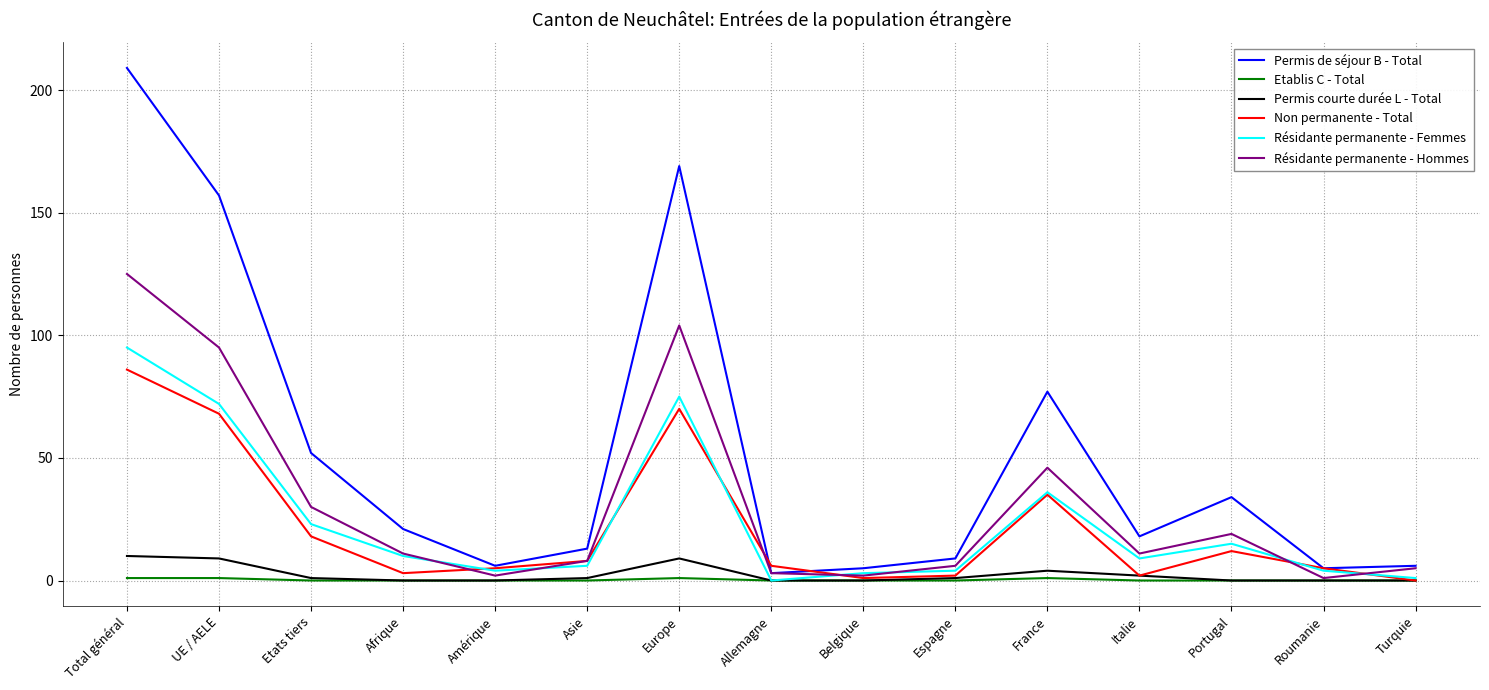

Reading left to right, what are all the values shown in this chart?

Permis de séjour B - Total: Total général=209	UE / AELE=157	Etats tiers=52	Afrique=21	Amérique=6	Asie=13	Europe=169	Allemagne=3	Belgique=5	Espagne=9	France=77	Italie=18	Portugal=34	Roumanie=5	Turquie=6
Etablis C - Total: Total général=1	UE / AELE=1	Etats tiers=0	Afrique=0	Amérique=0	Asie=0	Europe=1	Allemagne=0	Belgique=0	Espagne=0	France=1	Italie=0	Portugal=0	Roumanie=0	Turquie=0
Permis courte durée L - Total: Total général=10	UE / AELE=9	Etats tiers=1	Afrique=0	Amérique=0	Asie=1	Europe=9	Allemagne=0	Belgique=0	Espagne=1	France=4	Italie=2	Portugal=0	Roumanie=0	Turquie=0
Non permanente - Total: Total général=86	UE / AELE=68	Etats tiers=18	Afrique=3	Amérique=5	Asie=8	Europe=70	Allemagne=6	Belgique=1	Espagne=2	France=35	Italie=2	Portugal=12	Roumanie=5	Turquie=0
Résidante permanente - Femmes: Total général=95	UE / AELE=72	Etats tiers=23	Afrique=10	Amérique=4	Asie=6	Europe=75	Allemagne=0	Belgique=3	Espagne=4	France=36	Italie=9	Portugal=15	Roumanie=4	Turquie=1
Résidante permanente - Hommes: Total général=125	UE / AELE=95	Etats tiers=30	Afrique=11	Amérique=2	Asie=8	Europe=104	Allemagne=3	Belgique=2	Espagne=6	France=46	Italie=11	Portugal=19	Roumanie=1	Turquie=5